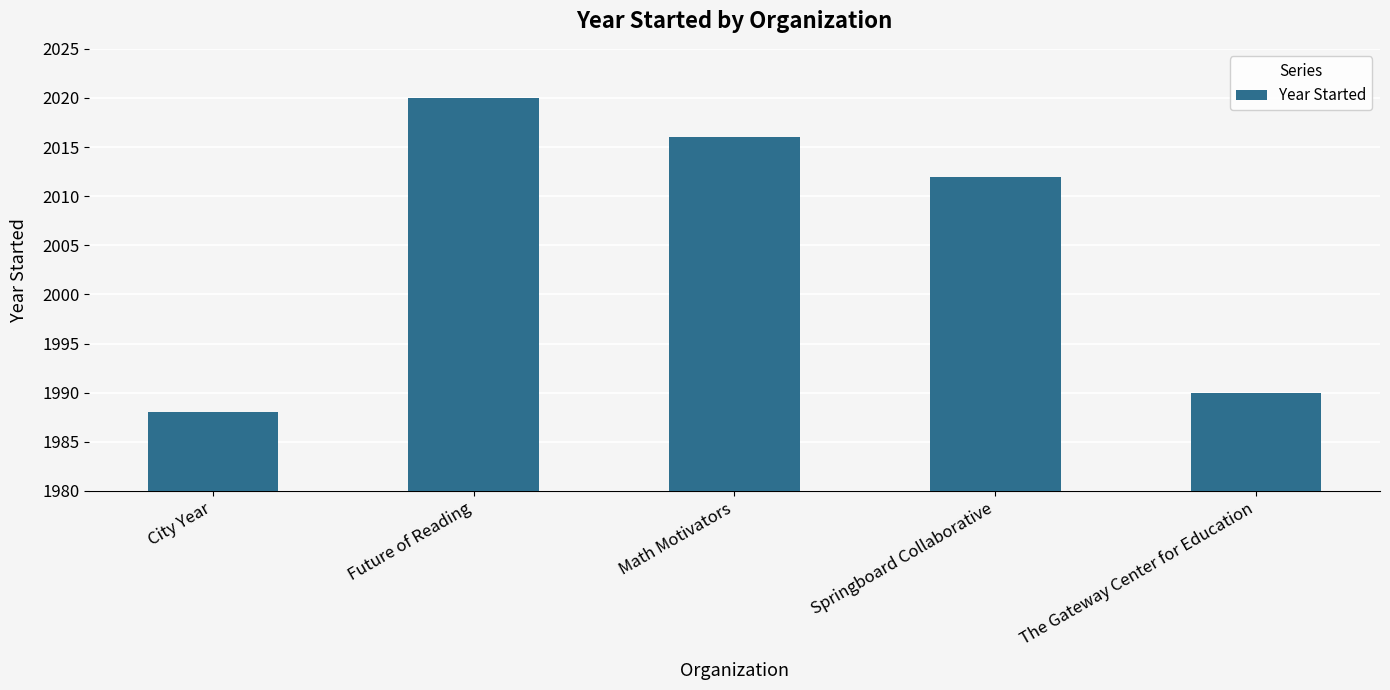

Reading left to right, transcribe all the data shown in this chart.

1988	2020	2016	2012	1990